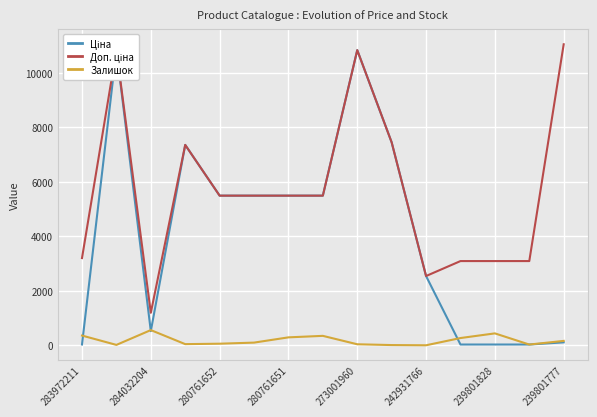

Is it true that Залишок equals 61.0 at 280761652?

True